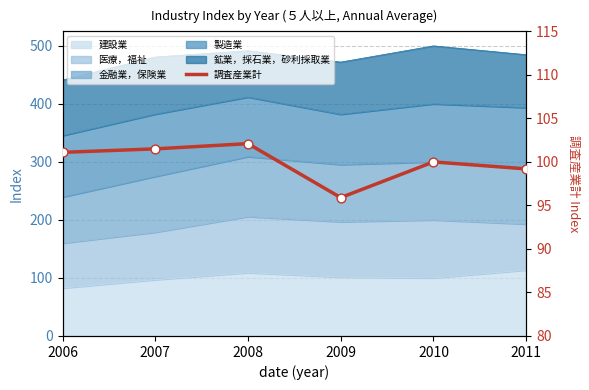

What is the change in value from 2008 to 2011?

-2.9